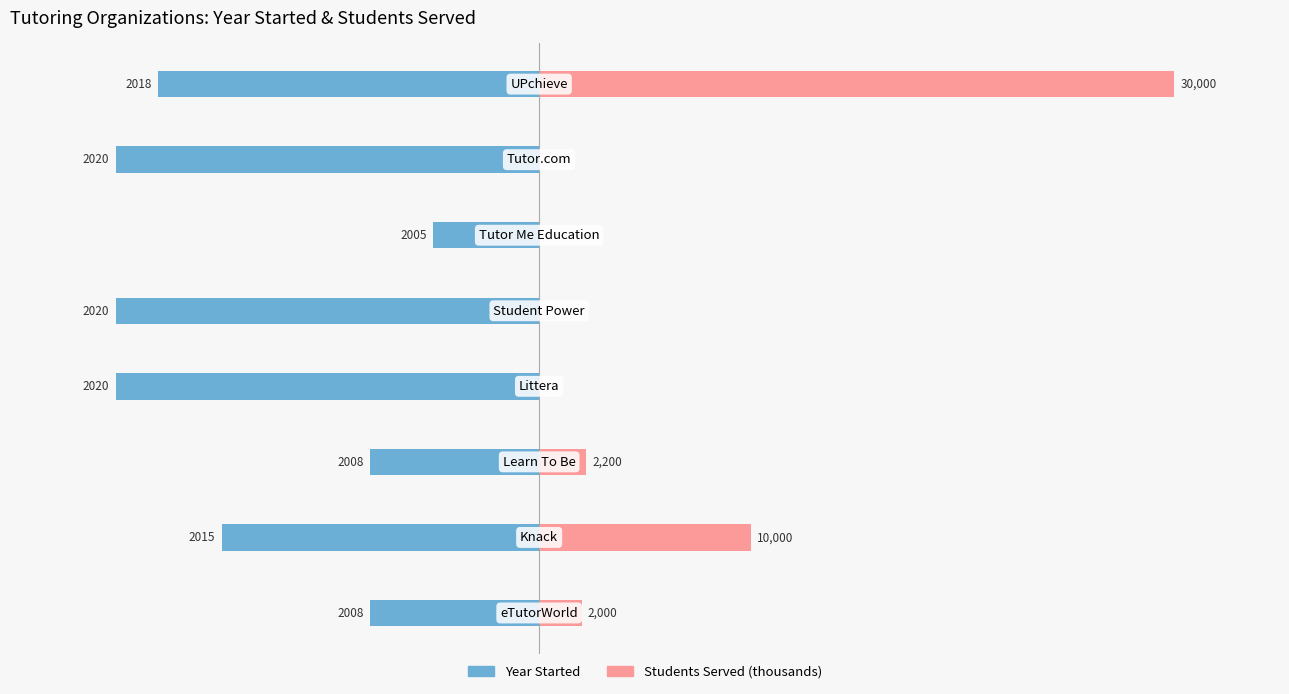

Which series has the widest spread of values?

Students Served (thousands)